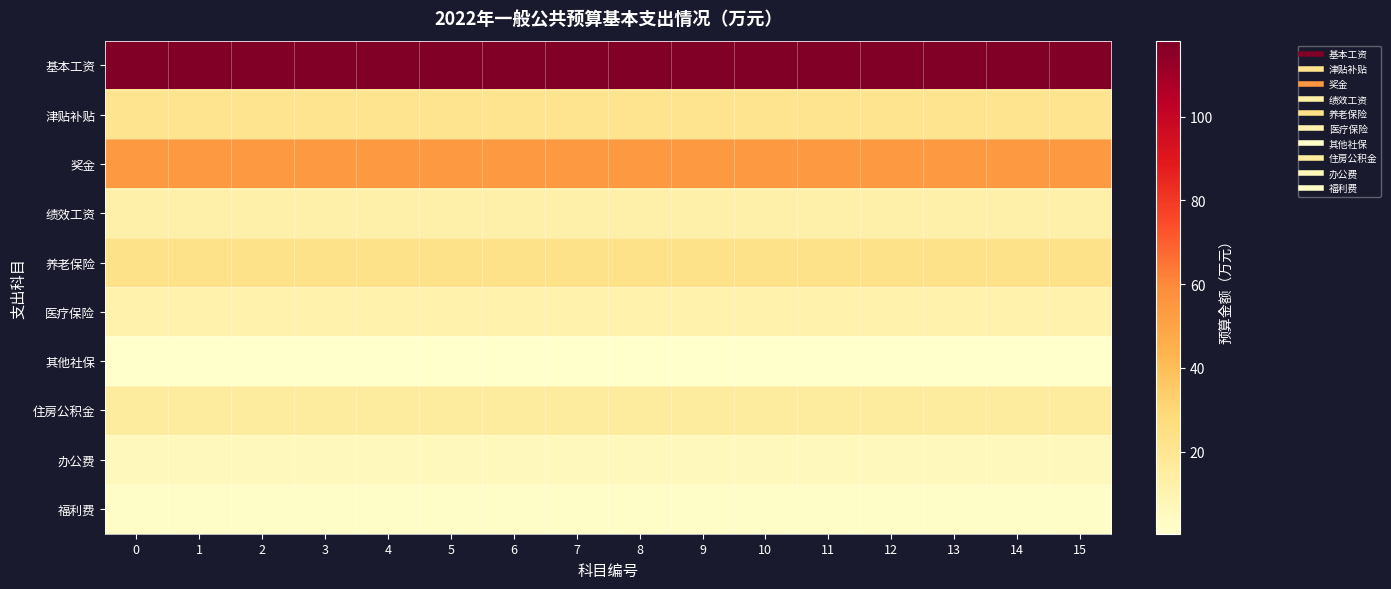

Reading left to right, list all the values displayed in this chart.

基本工资: 0=118.1	1=118.1	2=118.1	3=118.1	4=118.1	5=118.1	6=118.1	7=118.1	8=118.1	9=118.1	10=118.1	11=118.1	12=118.1	13=118.1	14=118.1	15=118.1
津贴补贴: 0=21.6	1=21.6	2=21.6	3=21.6	4=21.6	5=21.6	6=21.6	7=21.6	8=21.6	9=21.6	10=21.6	11=21.6	12=21.6	13=21.6	14=21.6	15=21.6
奖金: 0=54.5	1=54.5	2=54.5	3=54.5	4=54.5	5=54.5	6=54.5	7=54.5	8=54.5	9=54.5	10=54.5	11=54.5	12=54.5	13=54.5	14=54.5	15=54.5
绩效工资: 0=12.1	1=12.1	2=12.1	3=12.1	4=12.1	5=12.1	6=12.1	7=12.1	8=12.1	9=12.1	10=12.1	11=12.1	12=12.1	13=12.1	14=12.1	15=12.1
养老保险: 0=23.1	1=23.1	2=23.1	3=23.1	4=23.1	5=23.1	6=23.1	7=23.1	8=23.1	9=23.1	10=23.1	11=23.1	12=23.1	13=23.1	14=23.1	15=23.1
医疗保险: 0=10.6	1=10.6	2=10.6	3=10.6	4=10.6	5=10.6	6=10.6	7=10.6	8=10.6	9=10.6	10=10.6	11=10.6	12=10.6	13=10.6	14=10.6	15=10.6
其他社保: 0=0.4	1=0.4	2=0.4	3=0.4	4=0.4	5=0.4	6=0.4	7=0.4	8=0.4	9=0.4	10=0.4	11=0.4	12=0.4	13=0.4	14=0.4	15=0.4
住房公积金: 0=15.9	1=15.9	2=15.9	3=15.9	4=15.9	5=15.9	6=15.9	7=15.9	8=15.9	9=15.9	10=15.9	11=15.9	12=15.9	13=15.9	14=15.9	15=15.9
办公费: 0=5.8	1=5.8	2=5.8	3=5.8	4=5.8	5=5.8	6=5.8	7=5.8	8=5.8	9=5.8	10=5.8	11=5.8	12=5.8	13=5.8	14=5.8	15=5.8
福利费: 0=2.0	1=2.0	2=2.0	3=2.0	4=2.0	5=2.0	6=2.0	7=2.0	8=2.0	9=2.0	10=2.0	11=2.0	12=2.0	13=2.0	14=2.0	15=2.0